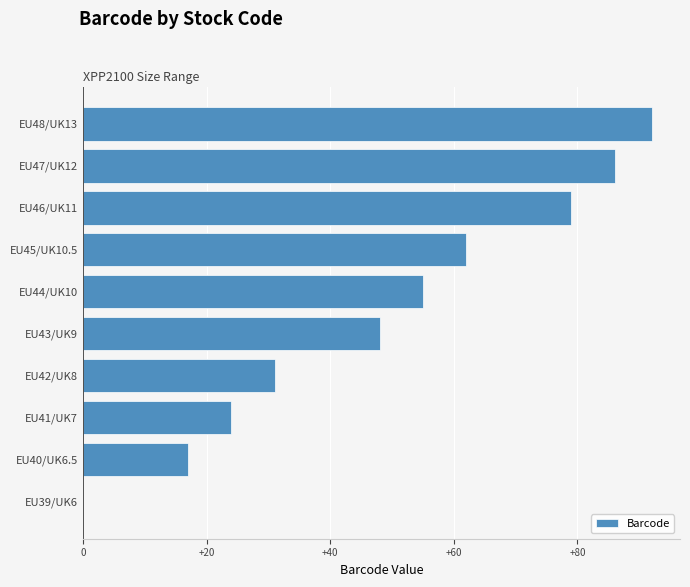

What is the ratio of the value at EU45/UK10.5 to the value at EU43/UK9?

1.3